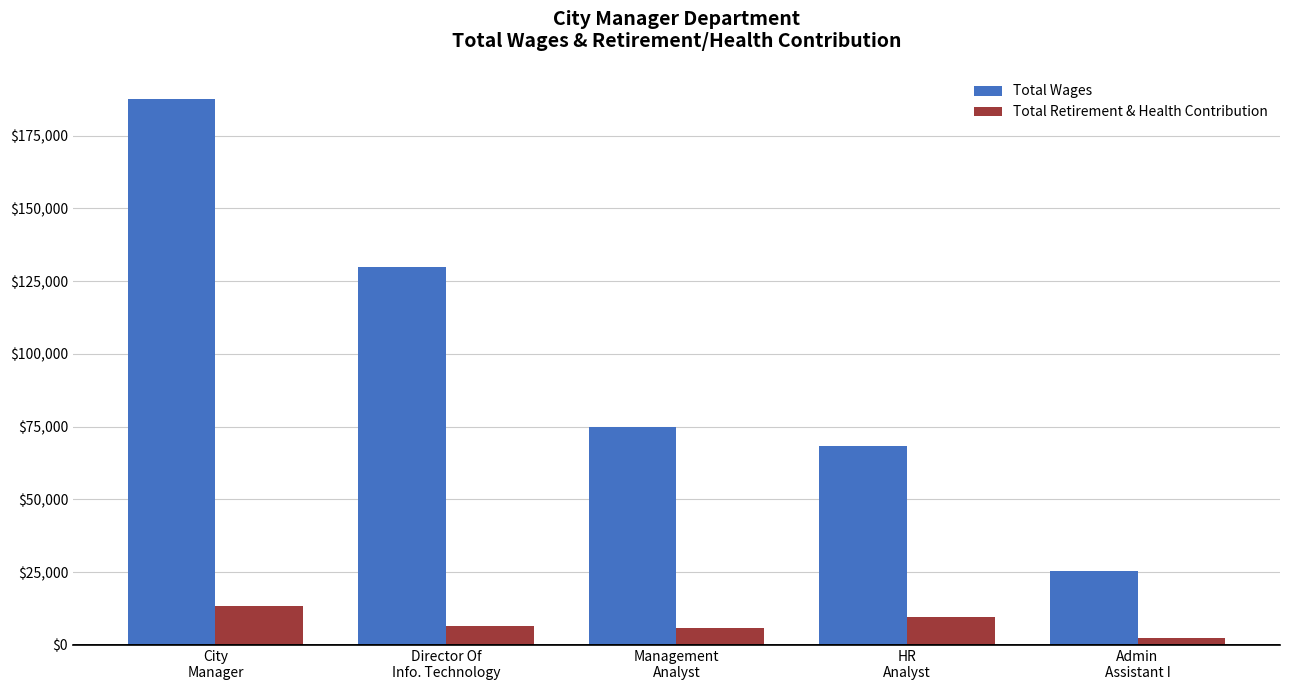

Which series has the largest range (max minus min)?

Total Wages